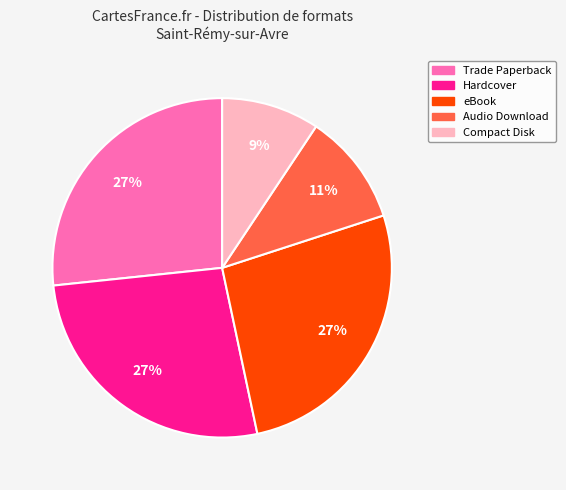

Which has a higher value, Compact Disk or Trade Paperback?

Trade Paperback